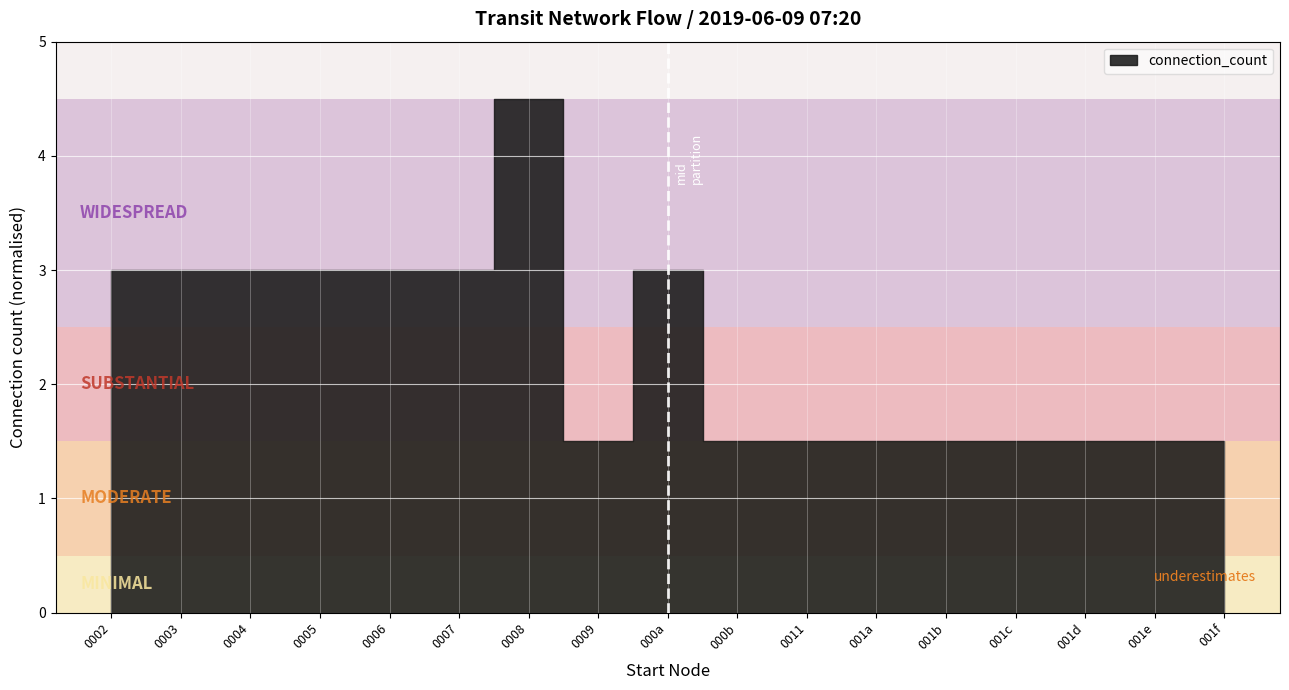

True or false: flow and travel_time cross at least once.

False